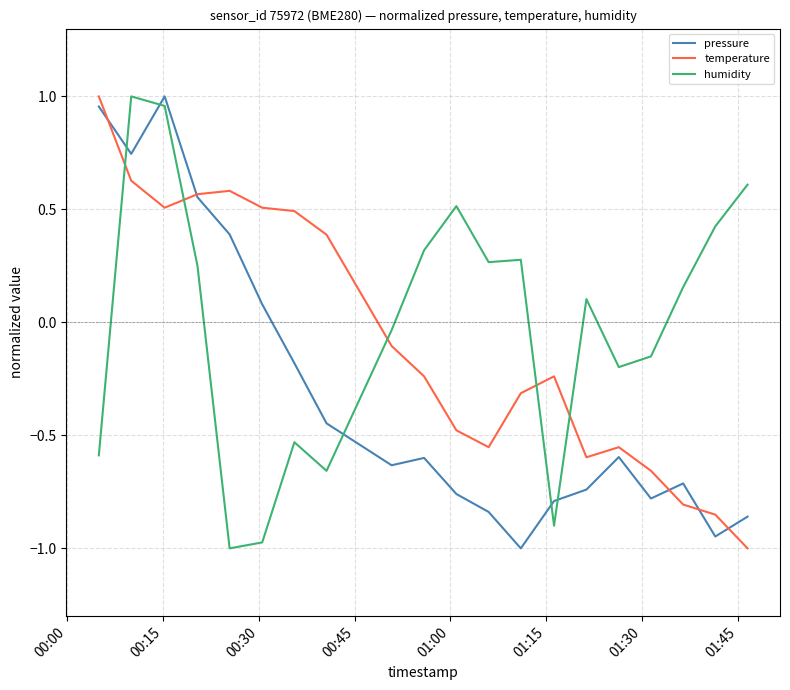

How many times do temperature and pressure cross each other?

5